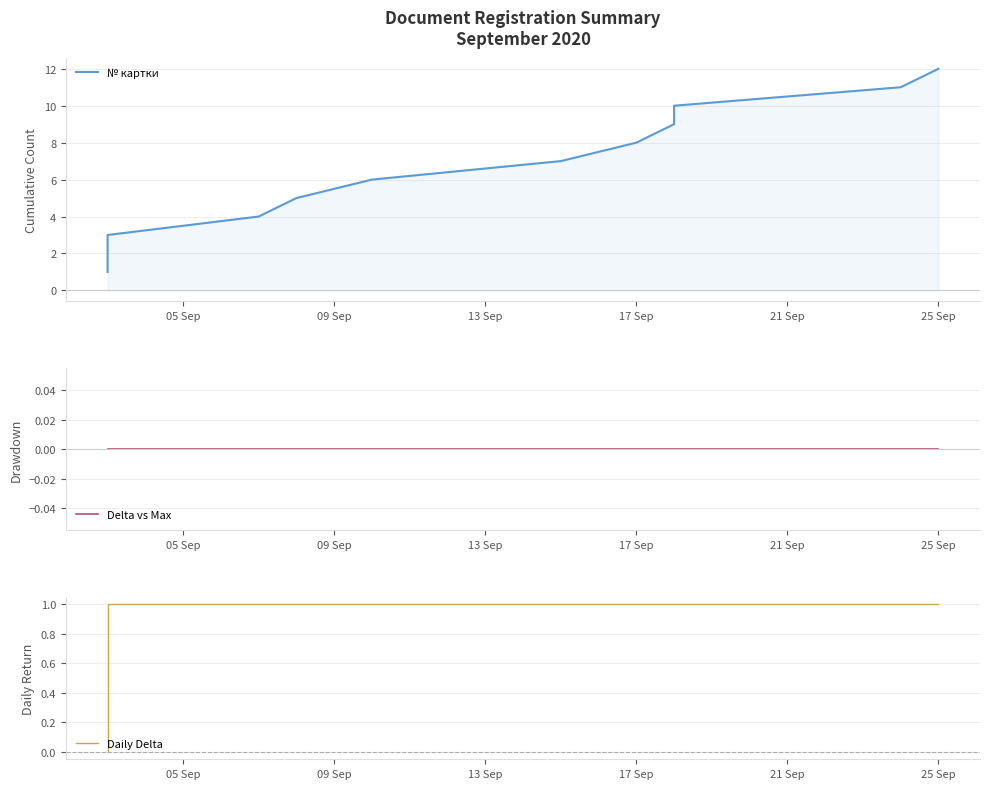

True or false: № картки and Daily Delta intersect in this chart.

False